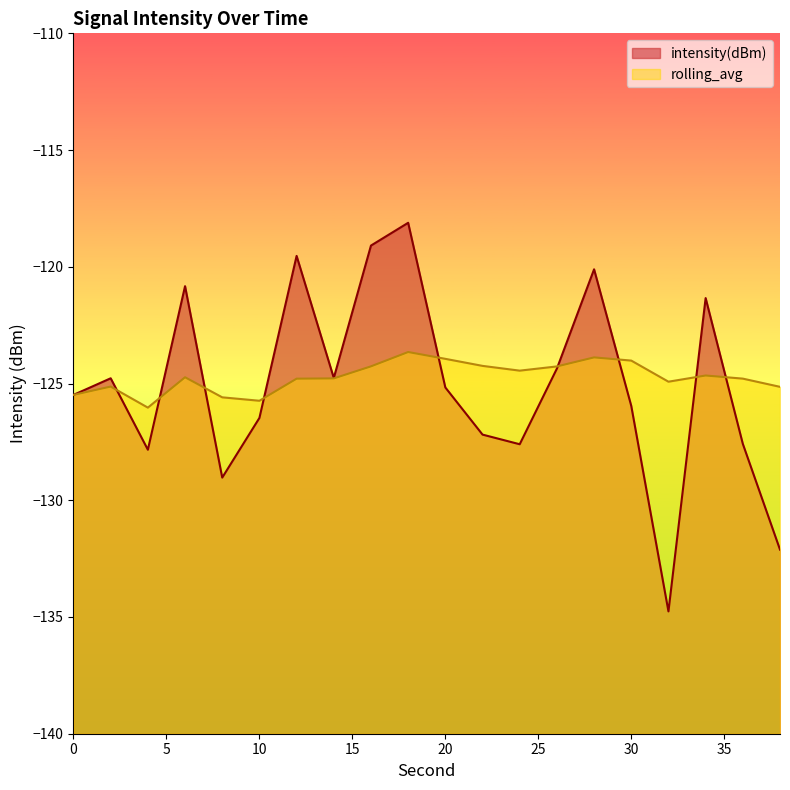

List the series in order of their peak value, highest first.

intensity(dBm), rolling_avg